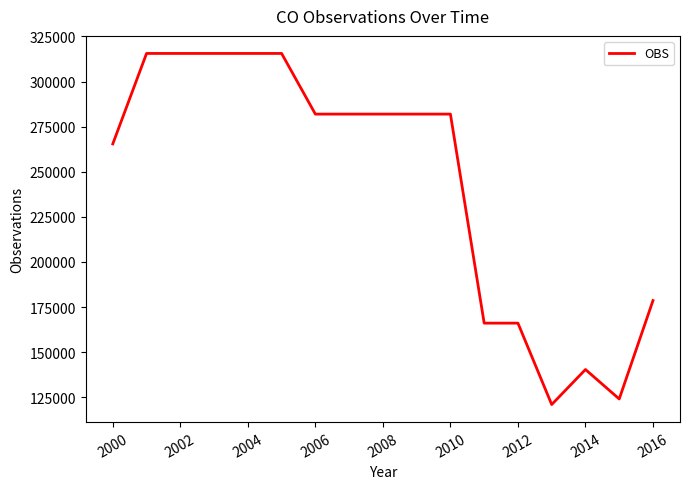

Reading left to right, what are all the values shown in this chart?

265446	315602	315602	315602	315602	315602	281974	281974	281974	281974	281974	166073	166073	120938	140356	124035	178597